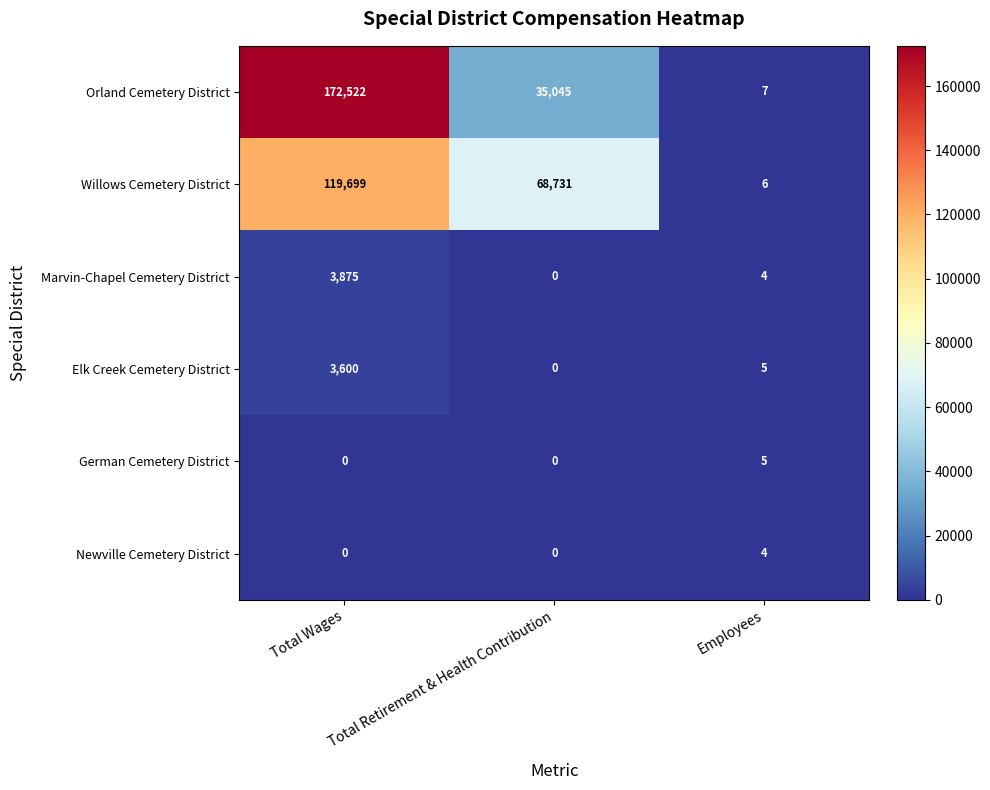

What is the greatest value displayed?

172522